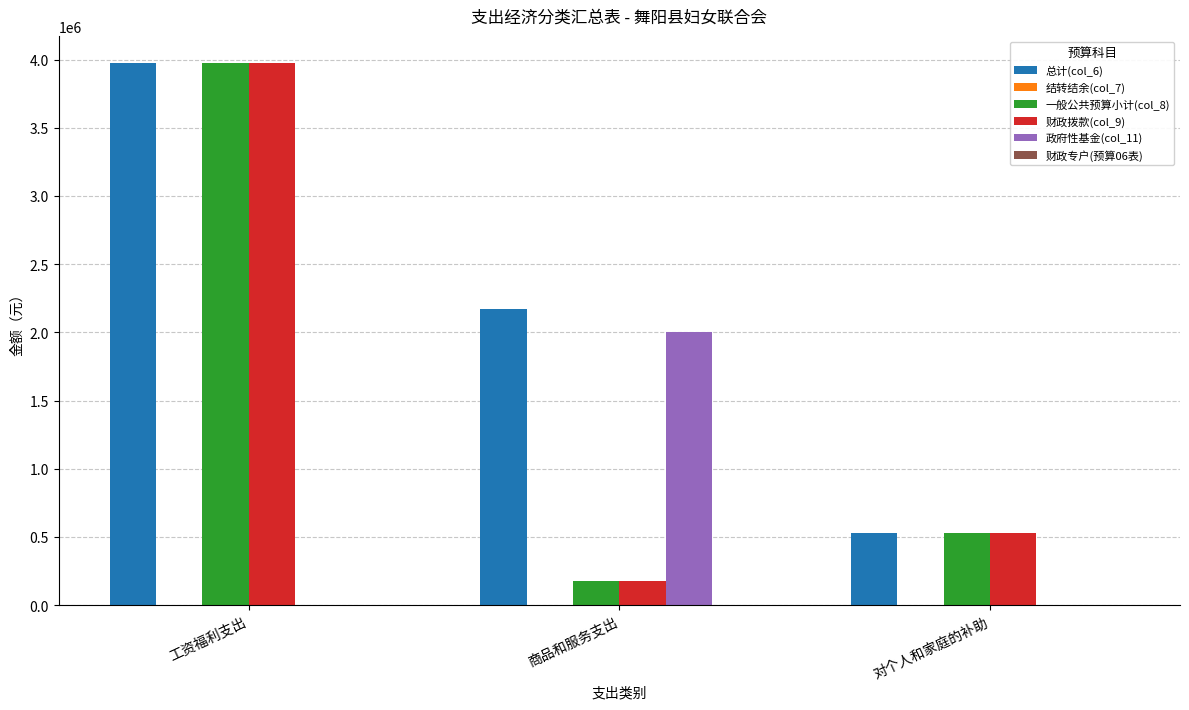

Which category has the highest value across all series?

工资福利支出